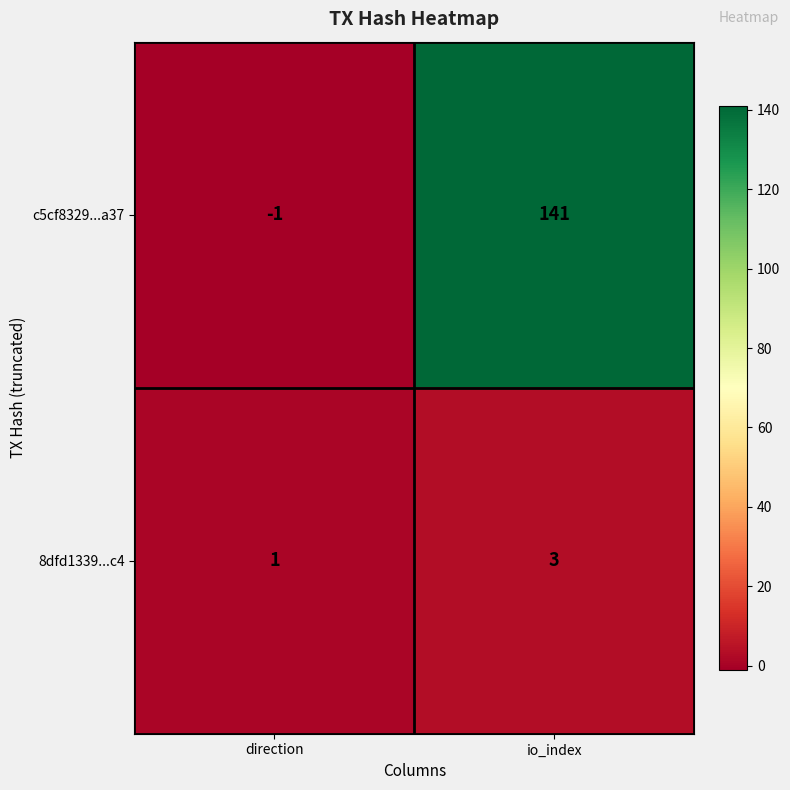

What is the minimum value shown in the chart?

-1